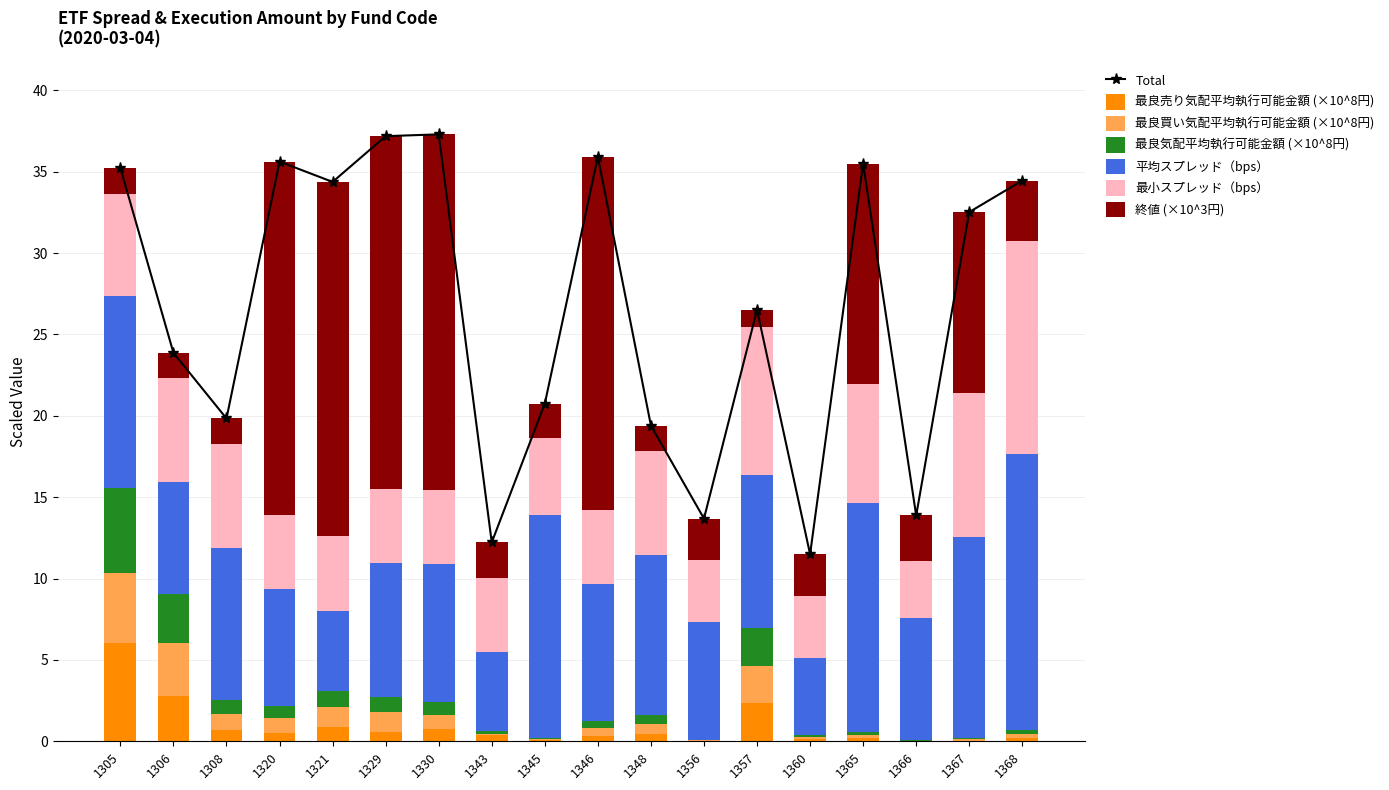

How many bars are there in total?

108